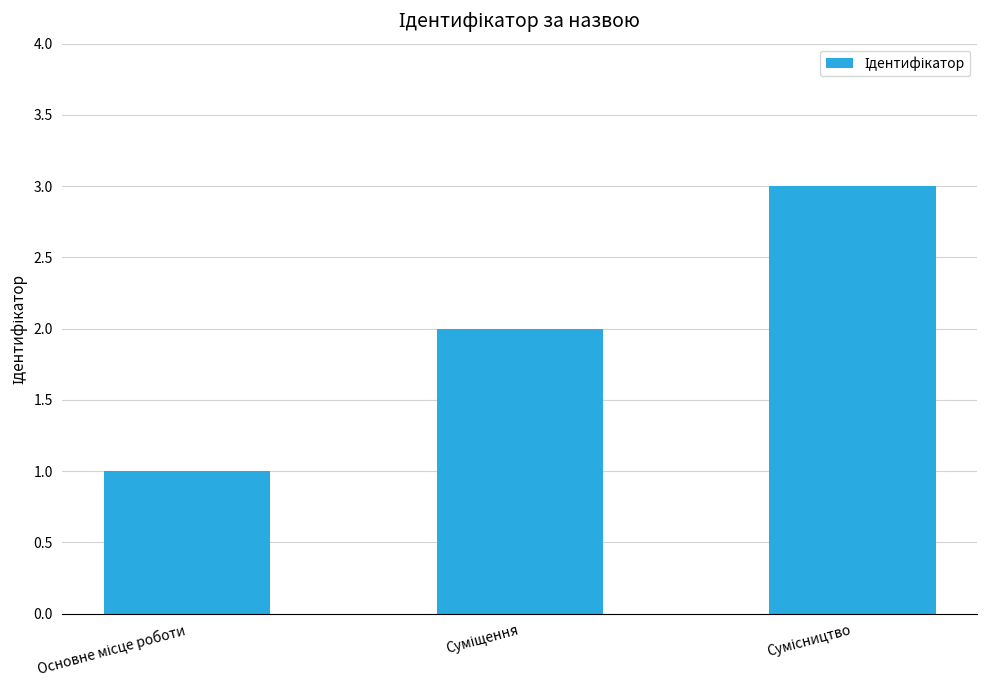

Count the number of data series in this chart.

1